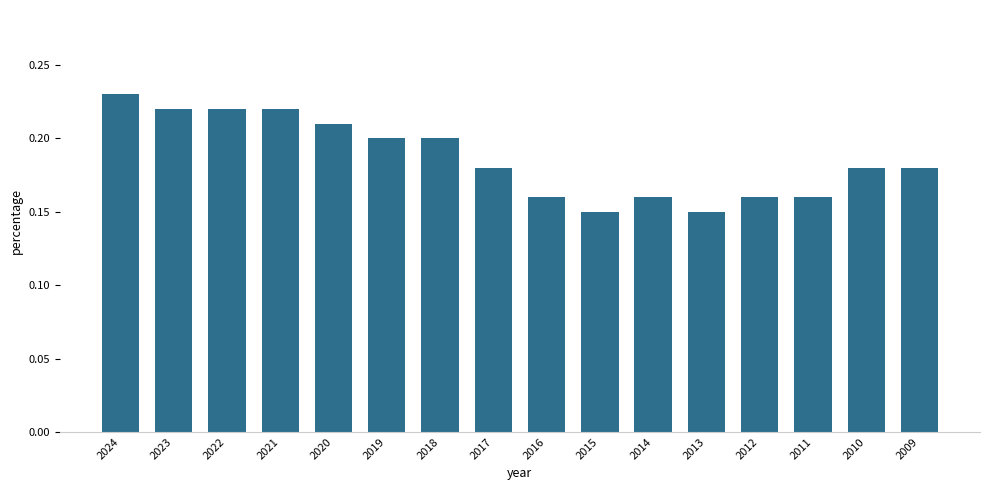

Which has a higher value, 2022 or 2012?

2022